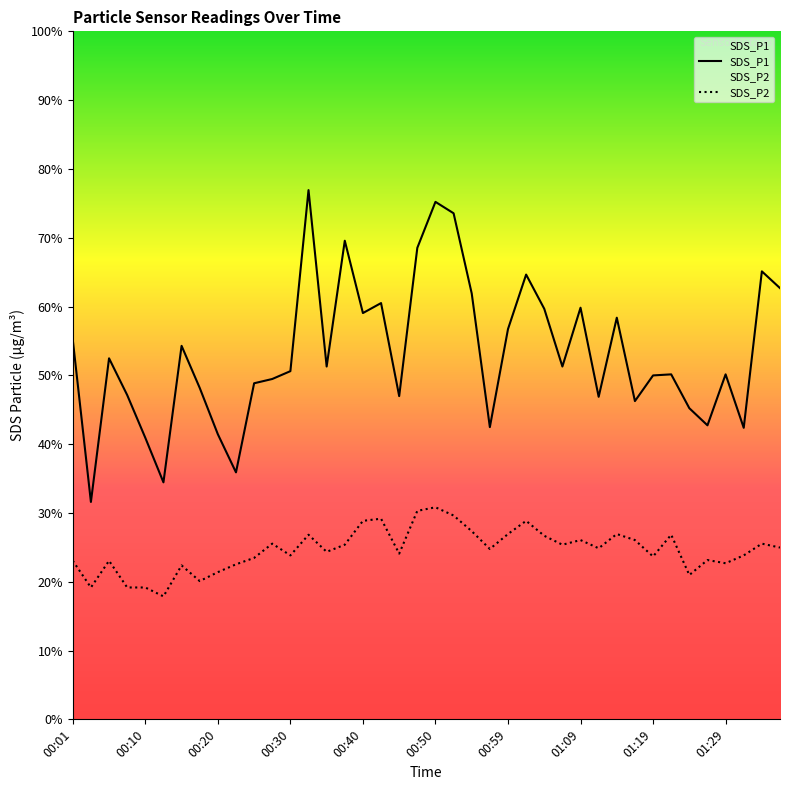

True or false: SDS_P1 and SDS_P2 intersect in this chart.

False